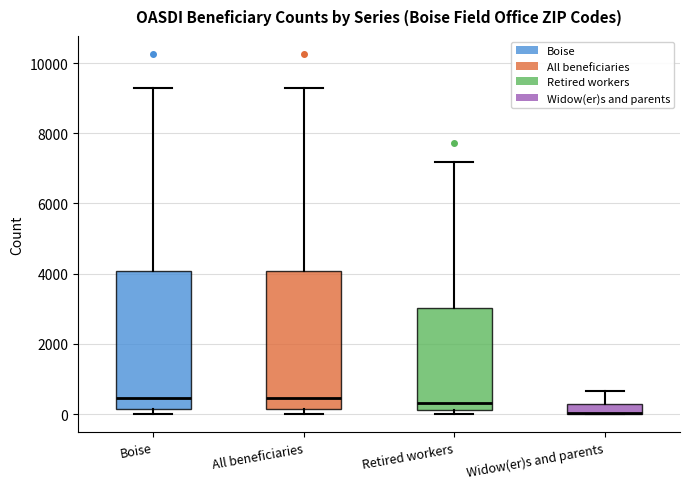

Where is the lower edge of the box for Retired workers on the y-axis? The values are not printed on the chart, so give them approximately, as read against the axis.

200